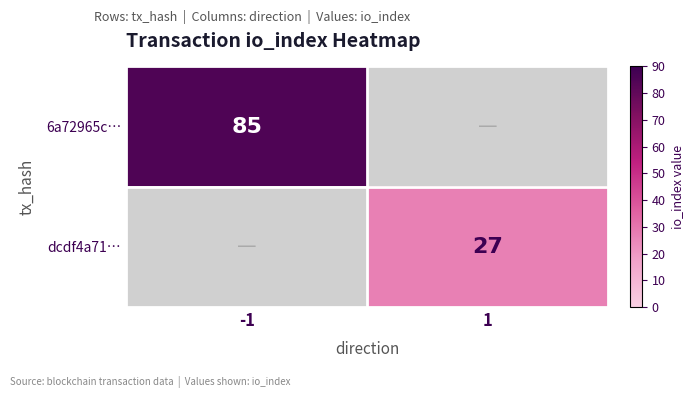

Is it true that dcdf4a71… equals 8 at 1?

False